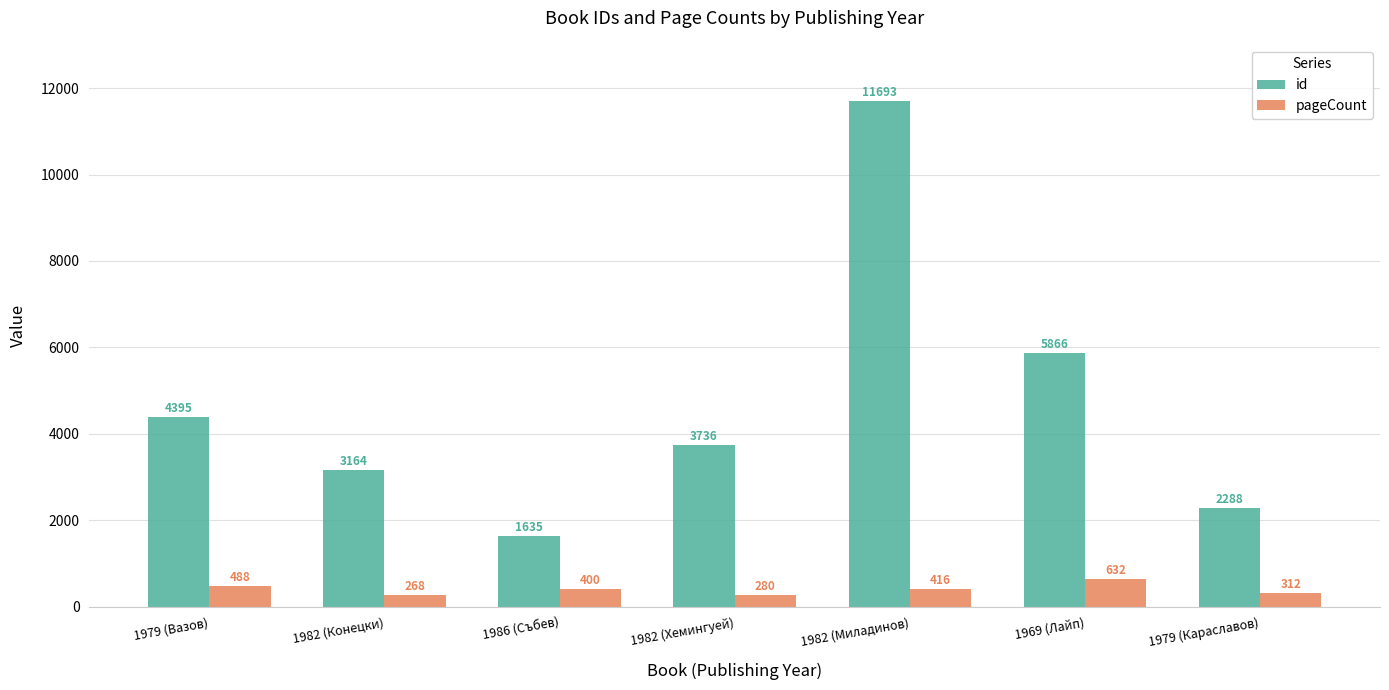

What is the label of the 1st bar from the left?

1979 (Вазов)